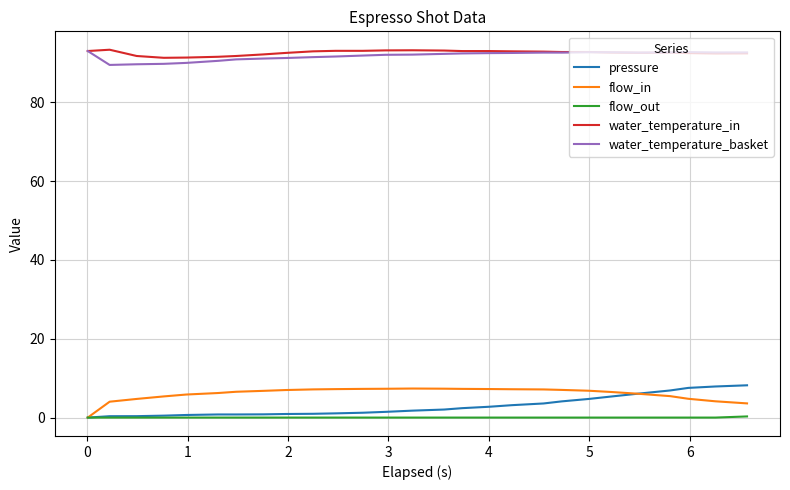

True or false: flow_in and water_temperature_basket cross at least once.

False